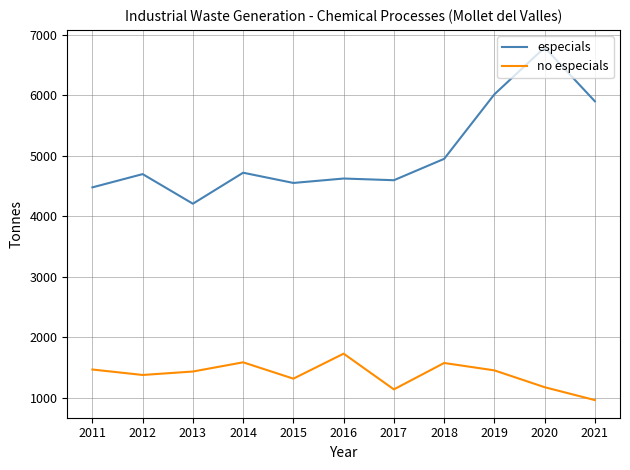

What is the highest value of the especials series?

6785